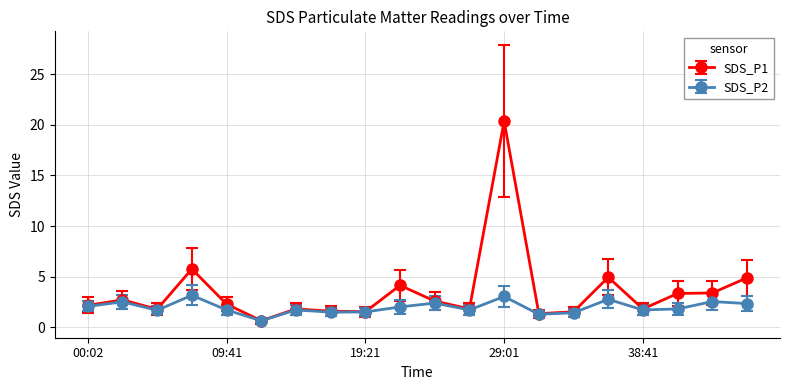

Which series has the largest total across all categories?

SDS_P1